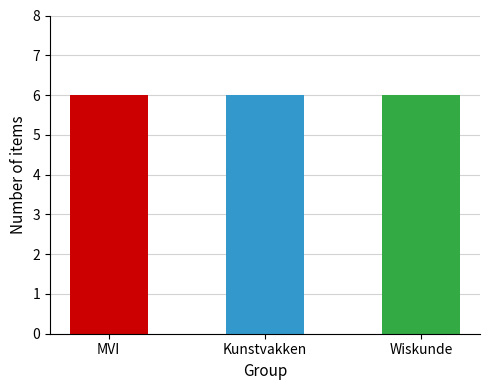

What position from the left is Kunstvakken?

2